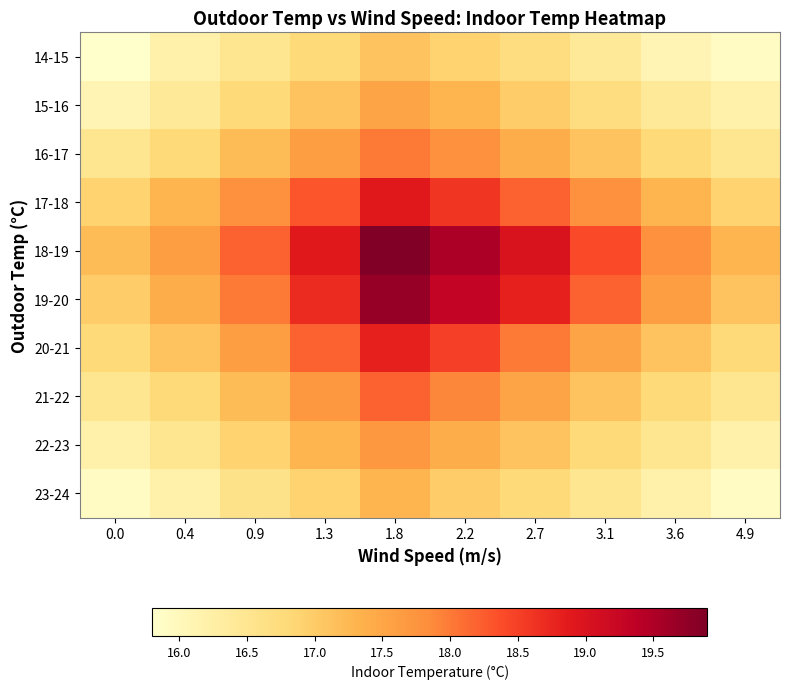

Reading left to right, what are all the values shown in this chart?

14-15: 0.0=15.8	0.4=16.2	0.9=16.5	1.3=16.8	1.8=17.1	2.2=16.9	2.7=16.7	3.1=16.4	3.6=16.1	4.9=15.9
15-16: 0.0=16.1	0.4=16.4	0.9=16.8	1.3=17.1	1.8=17.5	2.2=17.3	2.7=17.0	3.1=16.7	3.6=16.4	4.9=16.2
16-17: 0.0=16.5	0.4=16.8	0.9=17.2	1.3=17.6	1.8=18.0	2.2=17.8	2.7=17.4	3.1=17.1	3.6=16.8	4.9=16.5
17-18: 0.0=16.9	0.4=17.3	0.9=17.8	1.3=18.3	1.8=18.9	2.2=18.6	2.7=18.2	3.1=17.8	3.6=17.3	4.9=16.9
18-19: 0.0=17.2	0.4=17.6	0.9=18.2	1.3=18.9	1.8=19.9	2.2=19.5	2.7=19.0	3.1=18.4	3.6=17.8	4.9=17.3
19-20: 0.0=17.0	0.4=17.4	0.9=18.0	1.3=18.7	1.8=19.7	2.2=19.3	2.7=18.8	3.1=18.2	3.6=17.6	4.9=17.1
20-21: 0.0=16.8	0.4=17.1	0.9=17.6	1.3=18.2	1.8=18.8	2.2=18.5	2.7=18.0	3.1=17.5	3.6=17.1	4.9=16.8
21-22: 0.0=16.5	0.4=16.8	0.9=17.2	1.3=17.7	1.8=18.2	2.2=17.9	2.7=17.5	3.1=17.1	3.6=16.8	4.9=16.5
22-23: 0.0=16.2	0.4=16.5	0.9=16.9	1.3=17.3	1.8=17.7	2.2=17.4	2.7=17.1	3.1=16.8	3.6=16.5	4.9=16.2
23-24: 0.0=15.9	0.4=16.2	0.9=16.6	1.3=16.9	1.8=17.3	2.2=17.0	2.7=16.8	3.1=16.5	3.6=16.2	4.9=15.9